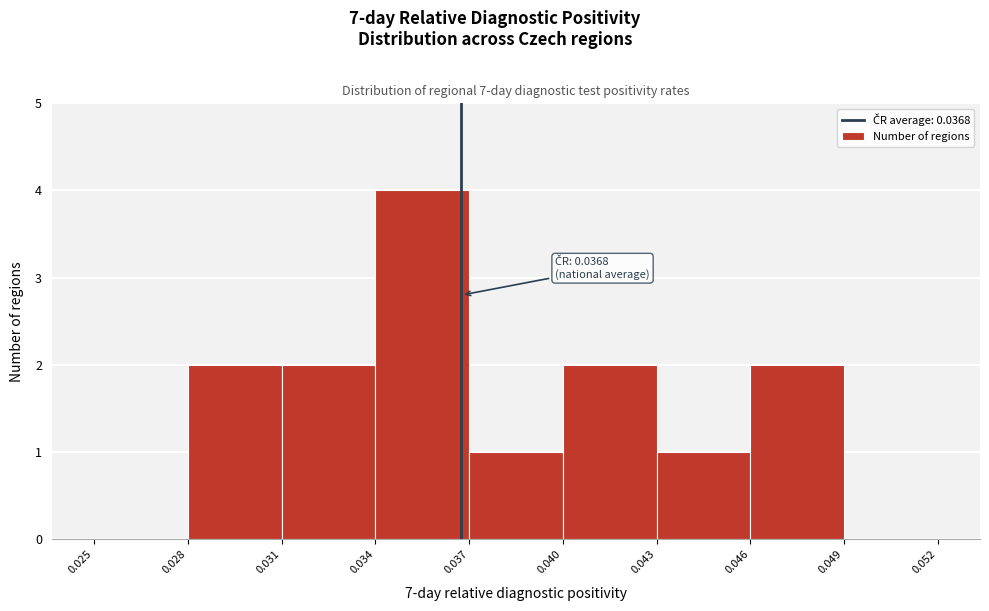

Which range on the x-axis has the tallest bar?

0.034 to 0.037